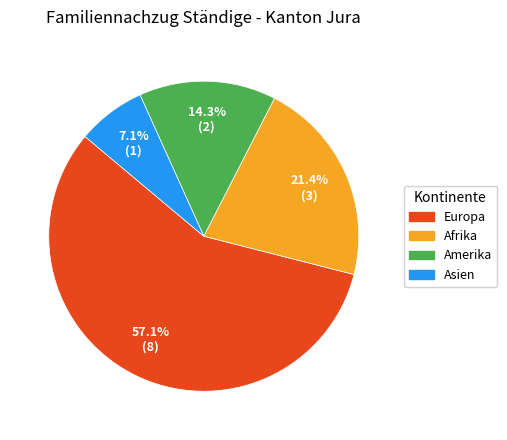

Count the number of slices in the pie.

4